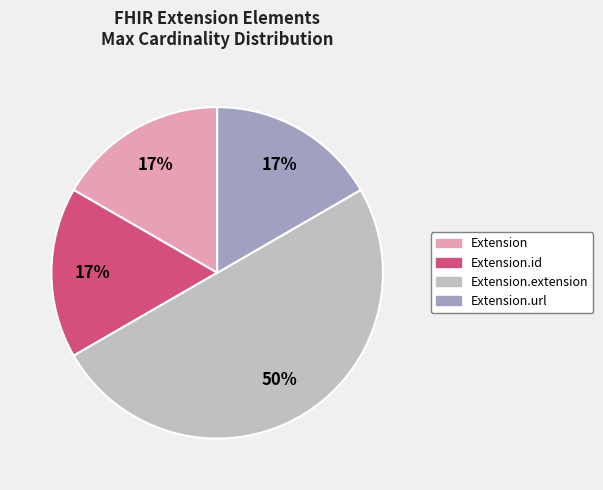

To the nearest percent, what is the difference between the largest and smallest slice percentages?

33%